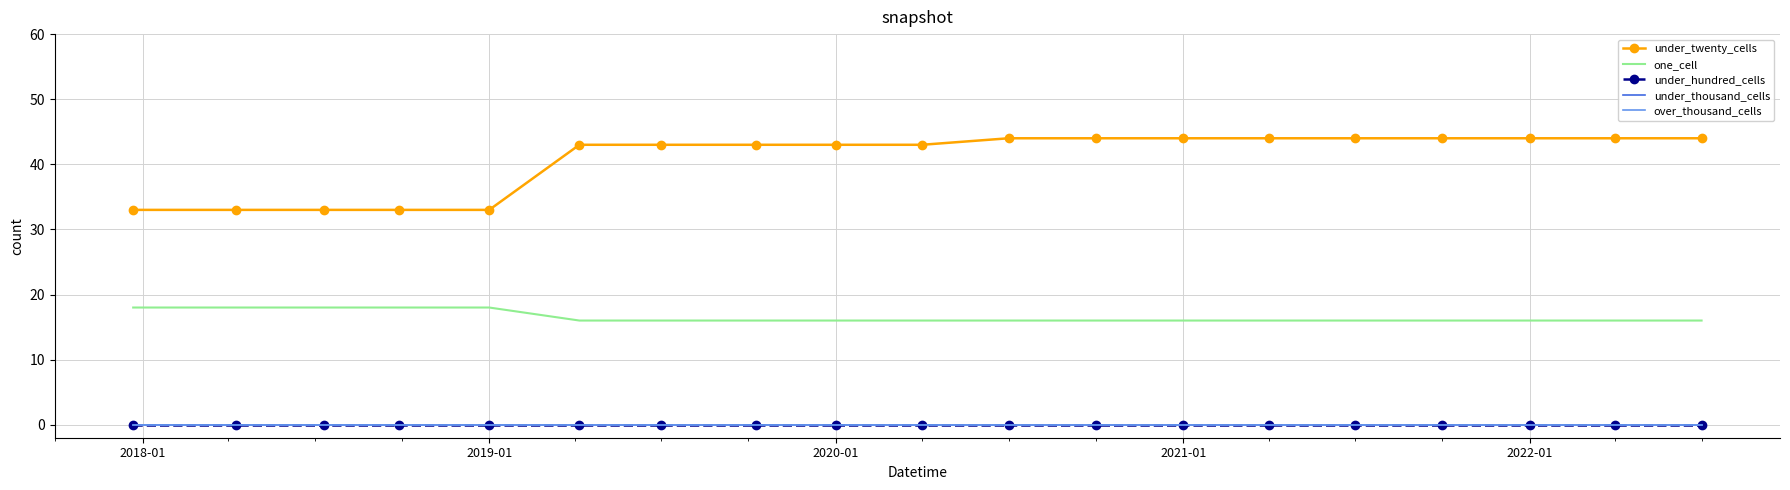

Is this an area chart (filled region under the line)?

No